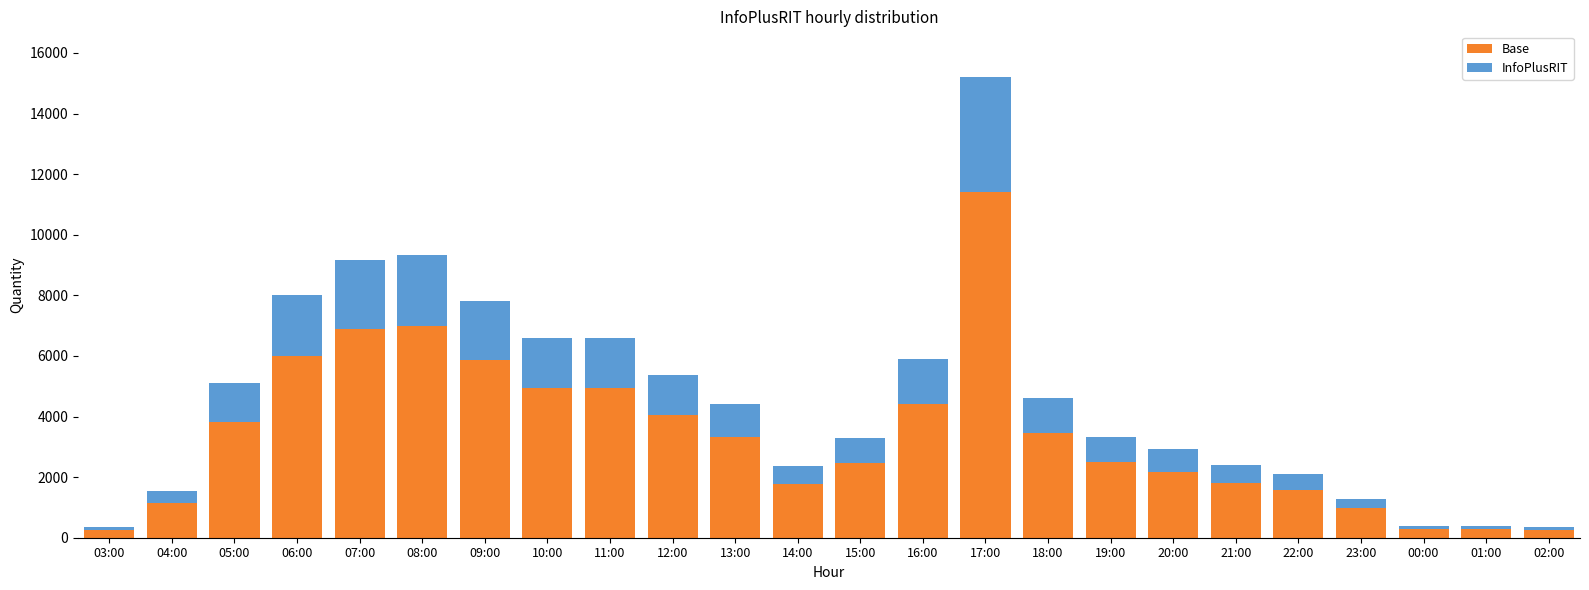

What is the total value across all series at 11:00?

6582